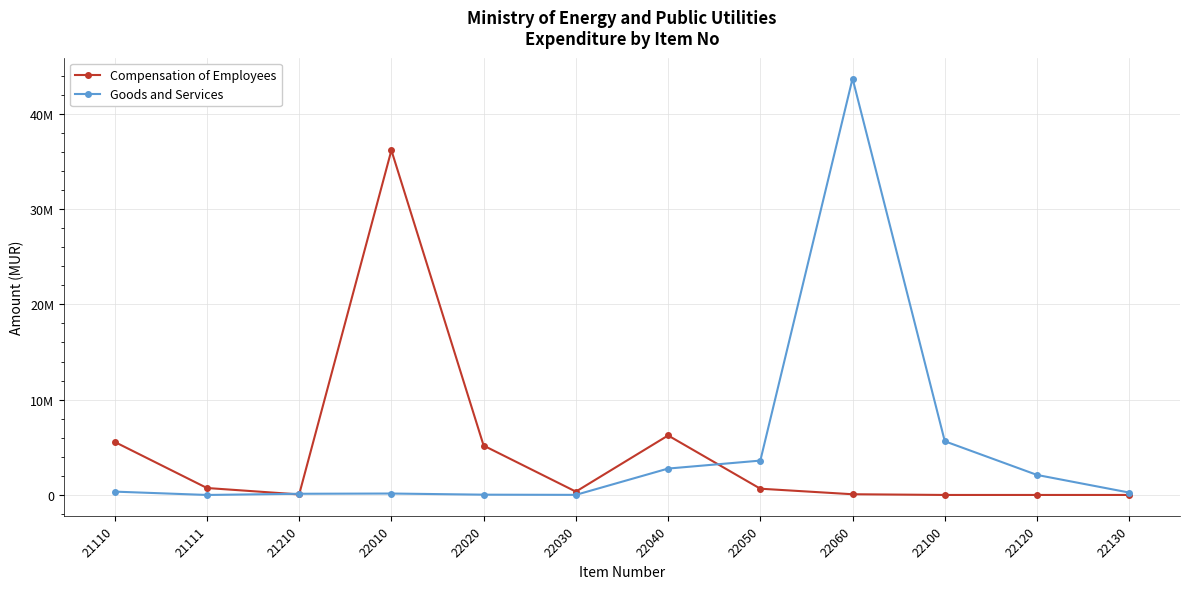

The Compensation of Employees series shows 84157 at 21210. True or false?

False